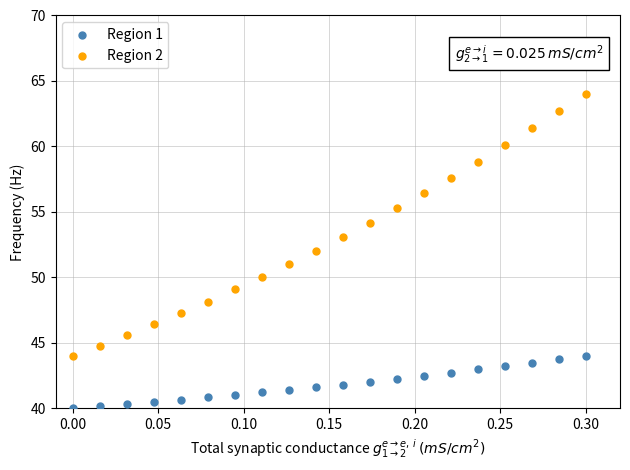

Across all data points, what is the range of X values (max minus min)?

0.3